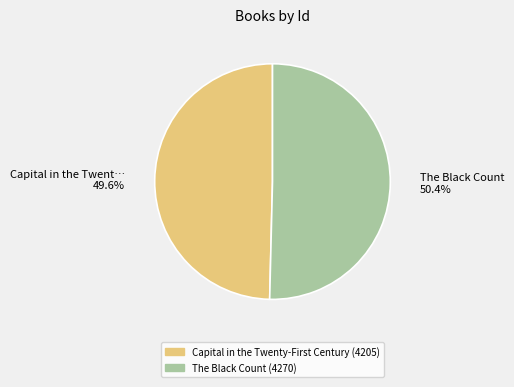

What percentage is NOT represented by The Black Count?

49.6%